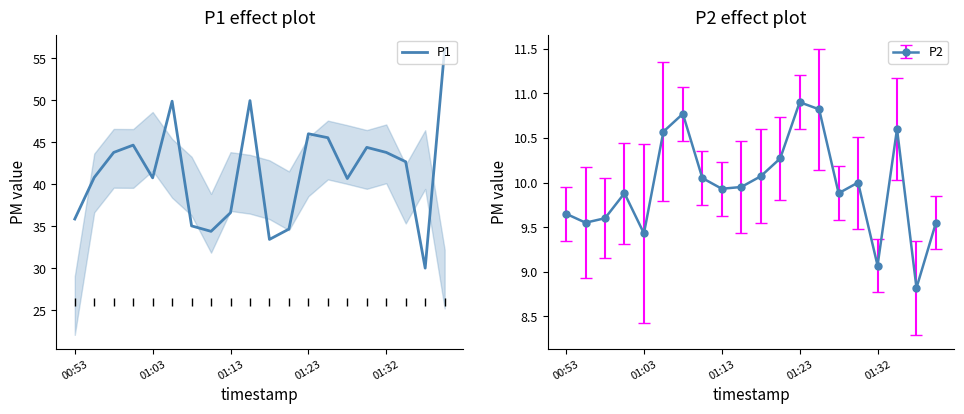

What is the value of the 11th point from the left?

33.4